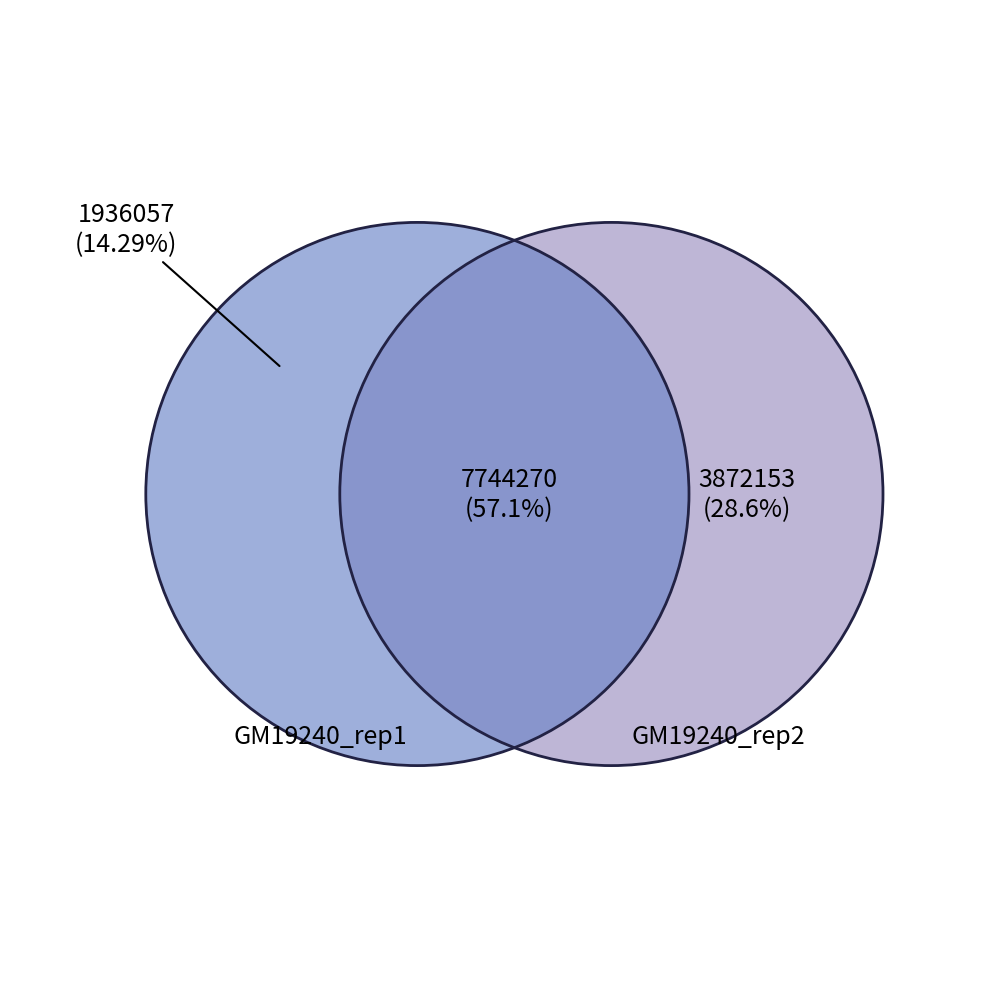

The Oppervlakte en inhoud slice represents 14% of the pie. True or false?

True